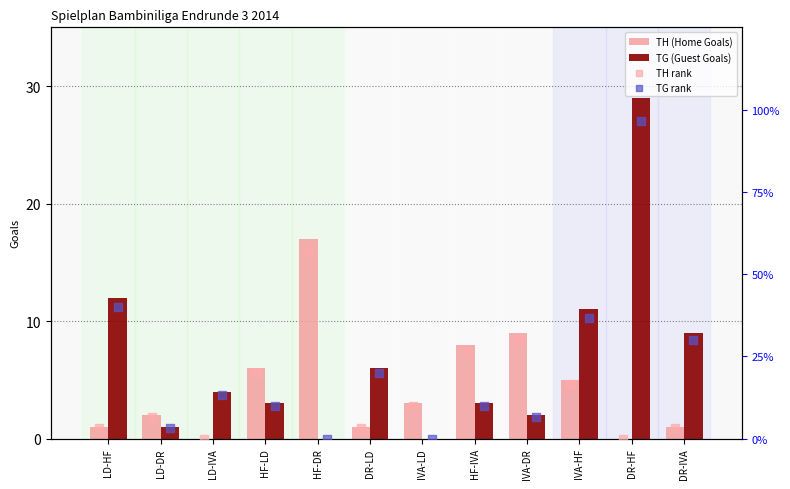

The TG (Guest Goals) series shows 4 at IVA-DR. True or false?

False